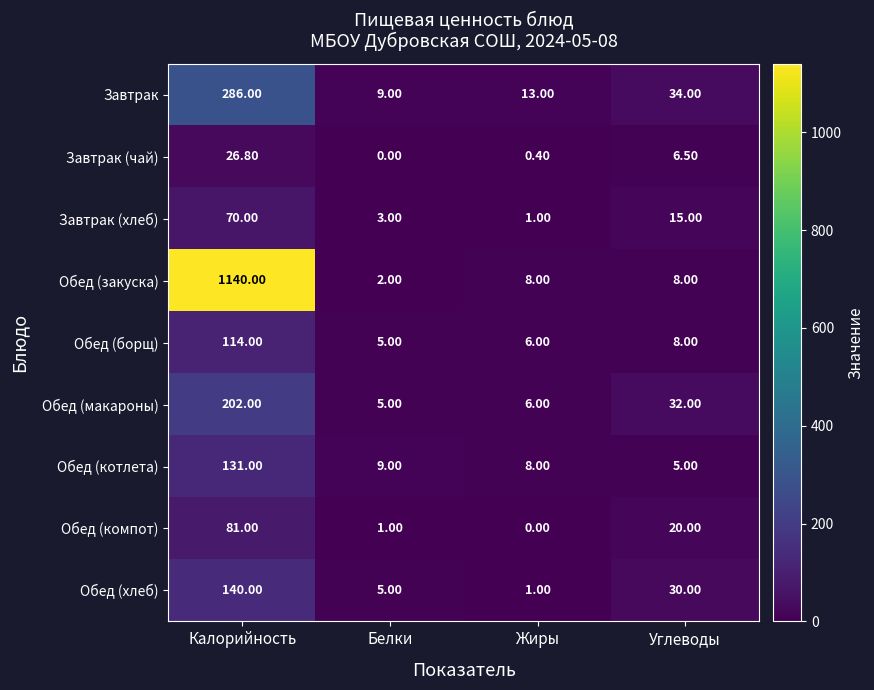

Count the number of data series in this chart.

9